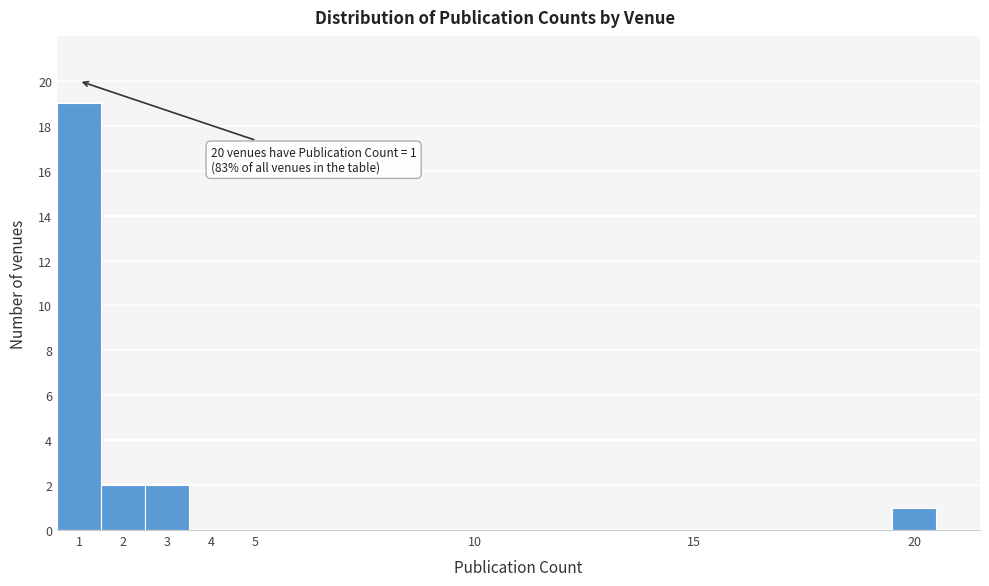

Which range on the x-axis has the tallest bar?

0.5 to 1.5